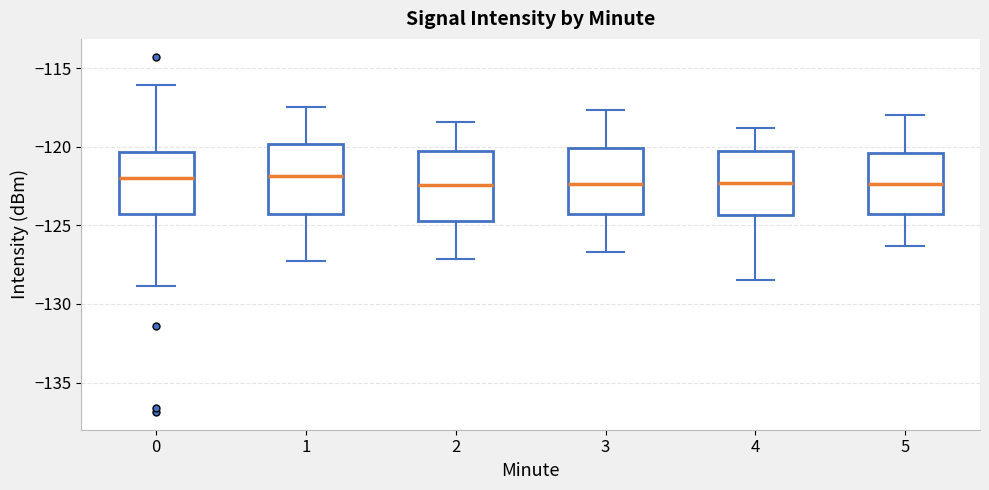

Where does the median line of the box at x = 3 sit on the y-axis? The values are not printed on the chart, so give them approximately, as read against the axis.

-122.5